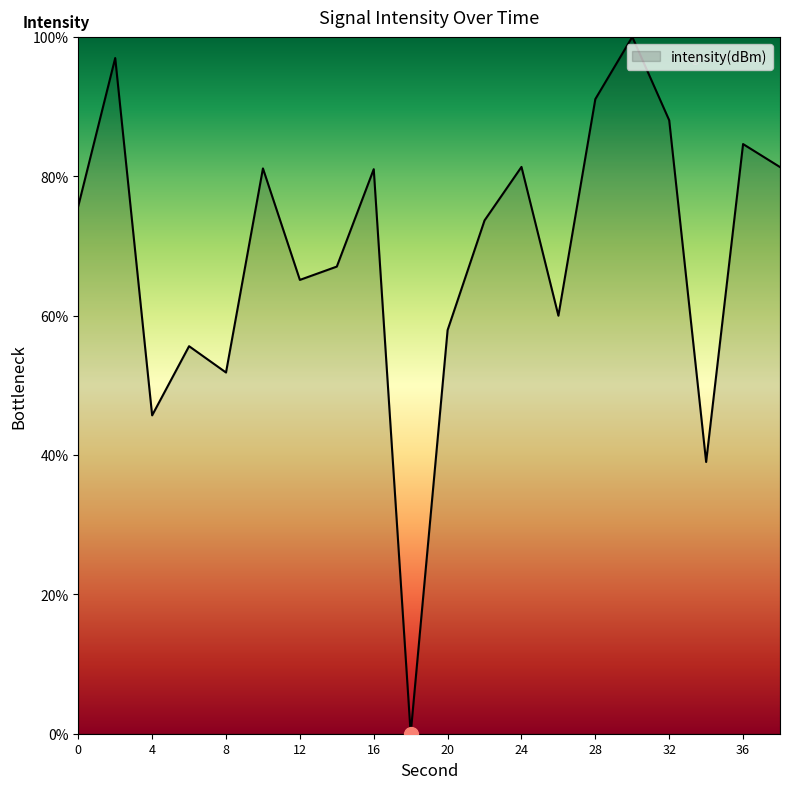

Does the chart have visible grid lines?

No